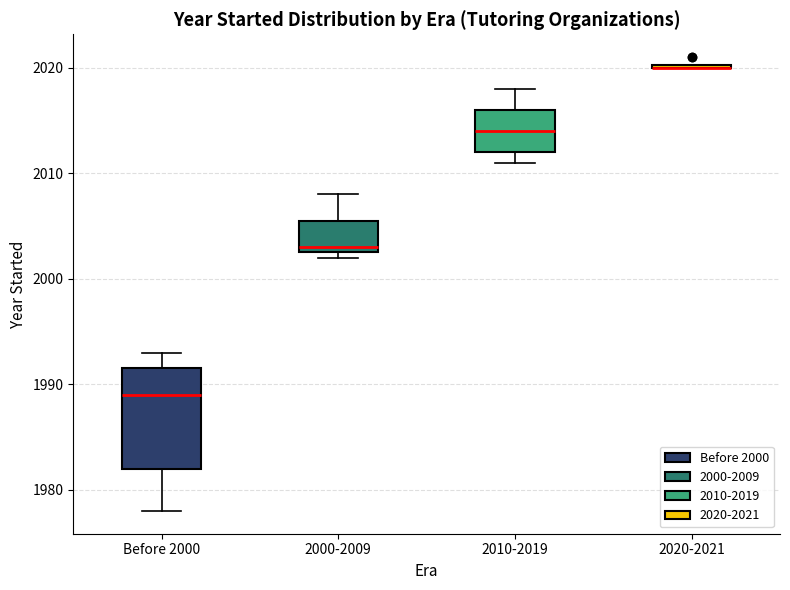

Reading left to right, read every box against the y-axis: the position of its median line, the range the box covers, and the ends of its whiskers. The values are not printed on the chart, so give them approximately, as read against the axis.

Before 2000: median 1989, box 1982 to 1992, whiskers 1978 to 1993
2000-2009: median 2003 (just above the box's lower edge), box 2003 to 2006, whiskers 2002 to 2008
2010-2019: median 2014, box 2012 to 2016, whiskers 2011 to 2018
2020-2021: box collapsed to a line at 2020, whiskers 2020 to 2020